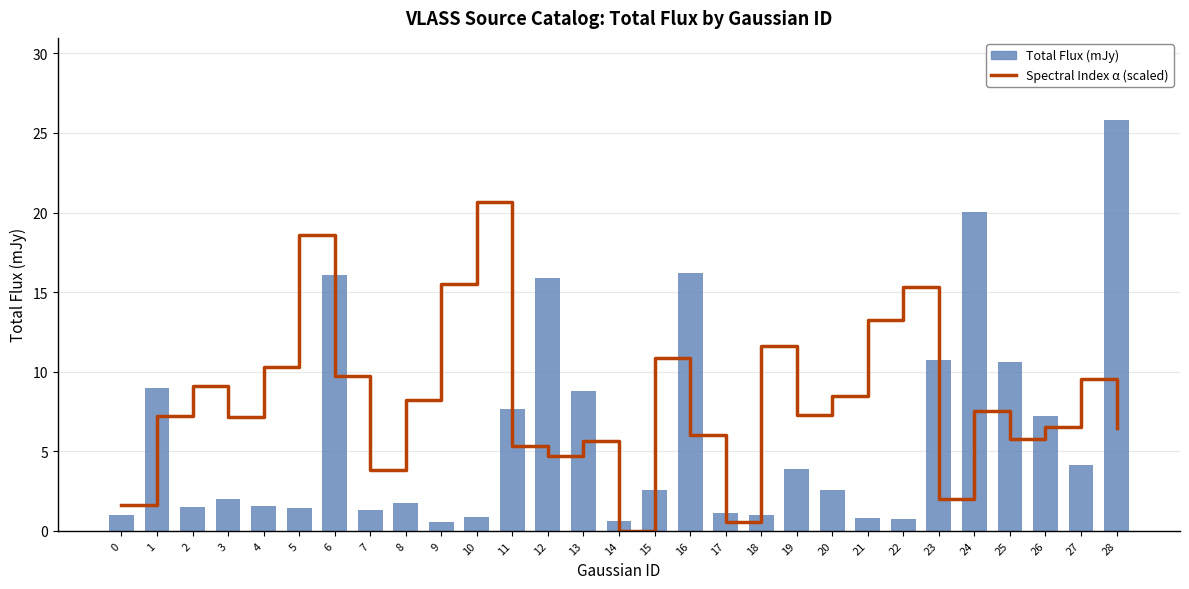

List the series in order of their peak value, highest first.

Total Flux (mJy), Spectral Index α (scaled)